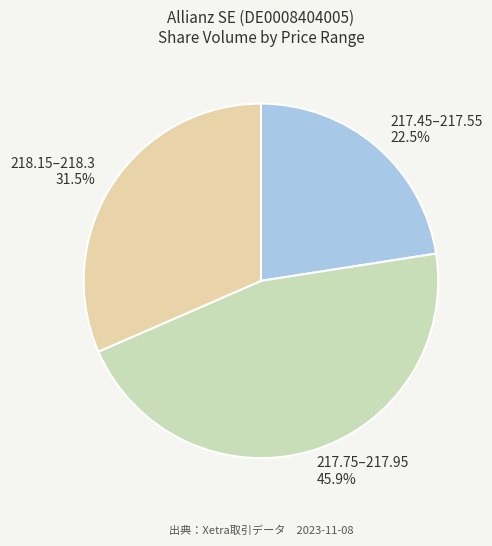

Is there any slice that represents more than half of the pie?

No